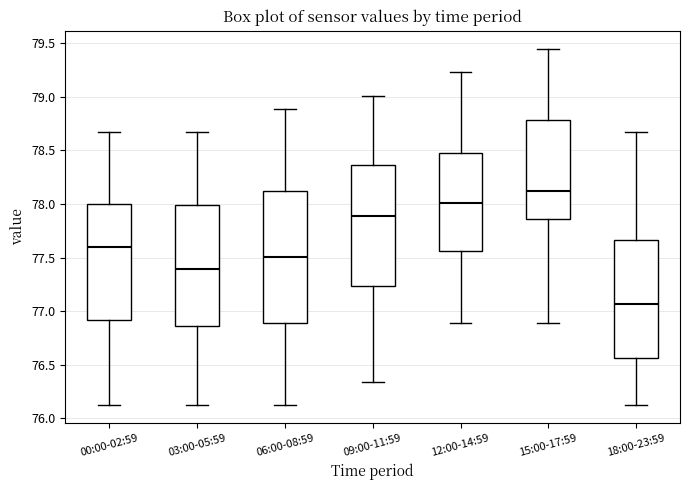

Which box has the lowest median line?

18:00-23:59